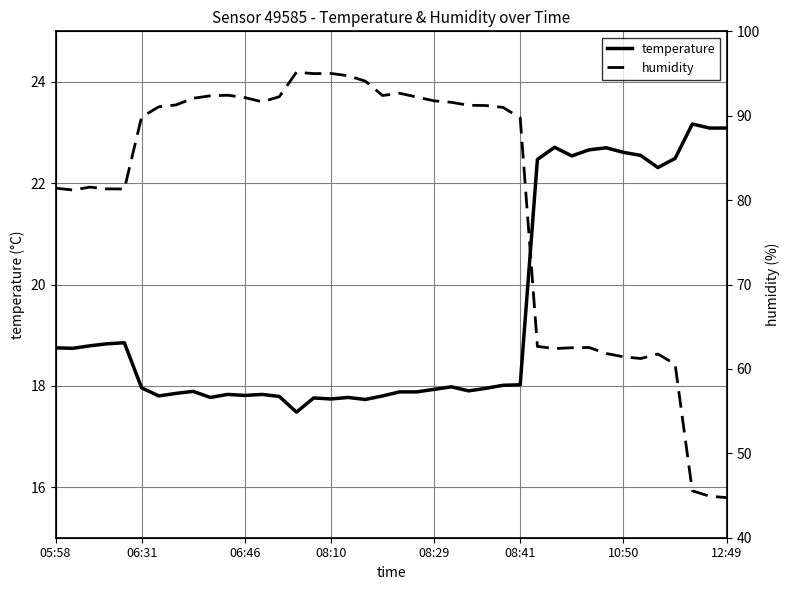

Does the chart display data point markers on the line(s)?

No